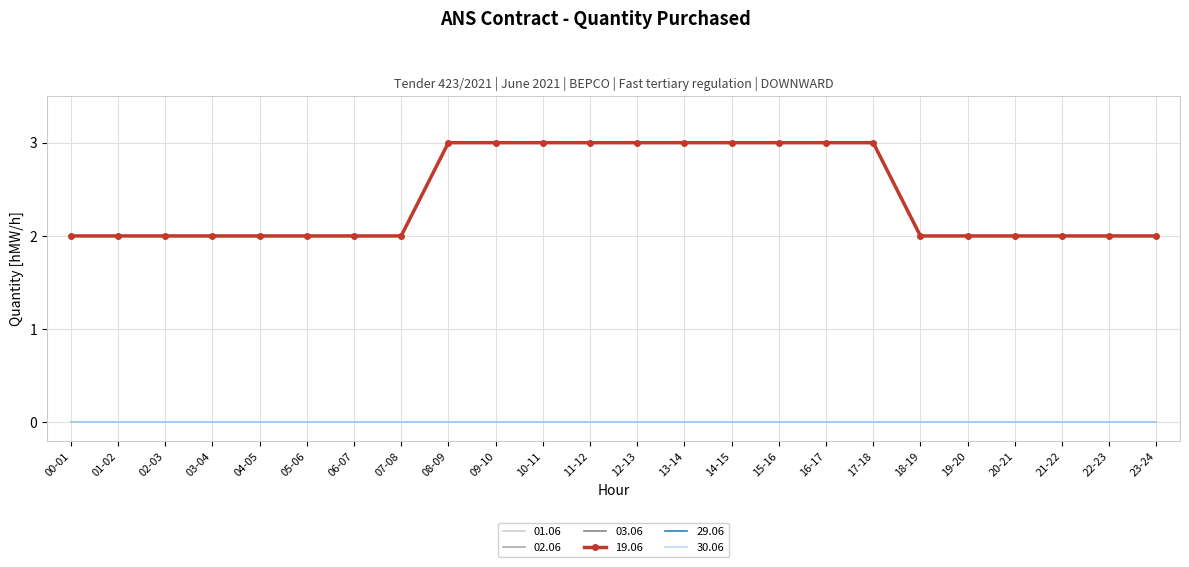

Between 21-22 and 09-10, which is larger?

21-22